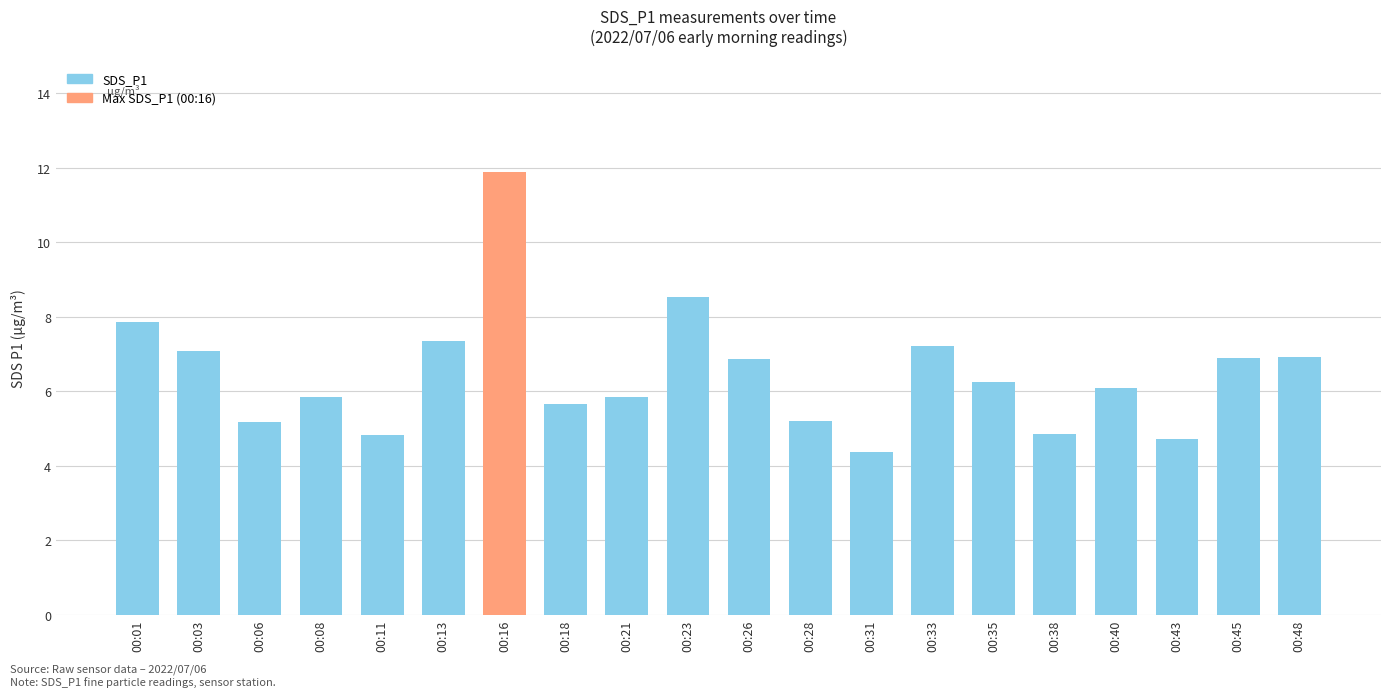

Is it true that the value at 00:23 is 1.8?

False